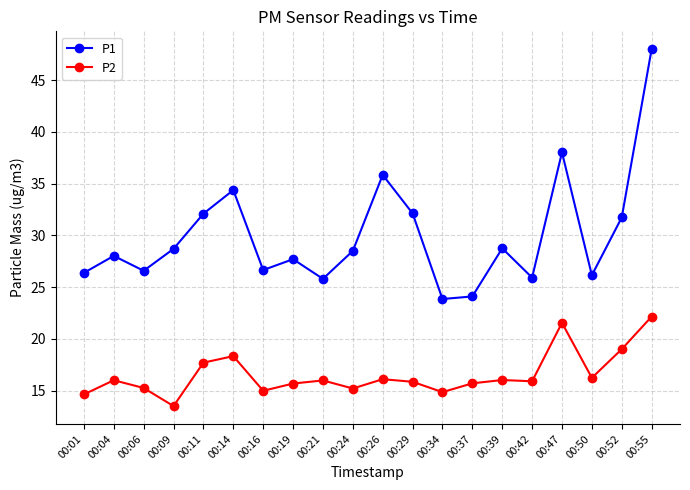

Between 00:11 and 00:24, which series saw the biggest shift?

P1